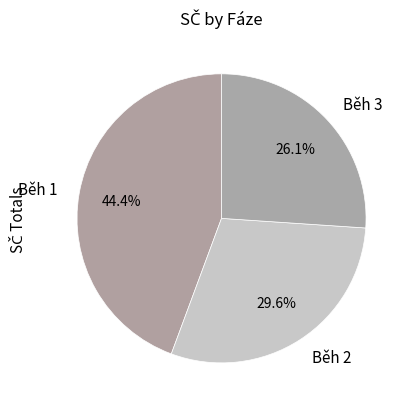

Rank the categories by value from lowest to highest.

Běh 3, Běh 2, Běh 1